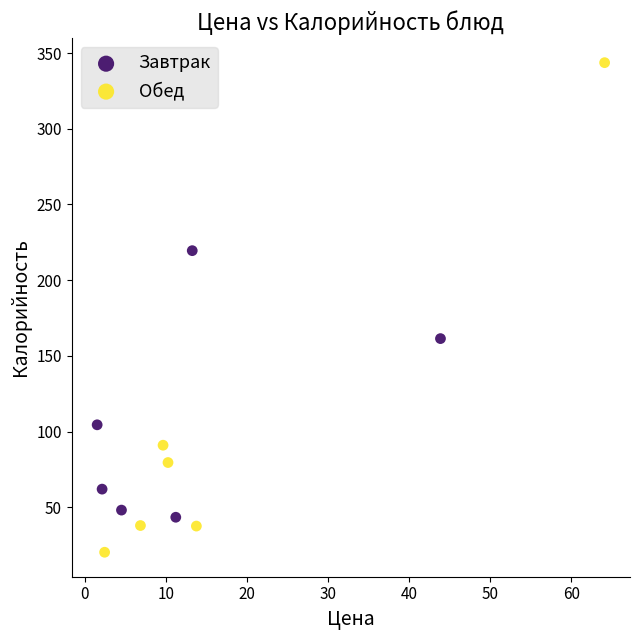

Which series contains the highest Y value?

Обед